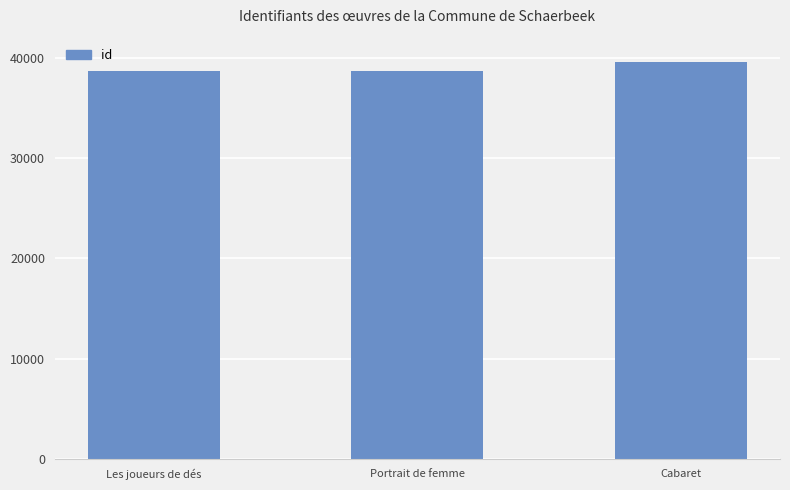

Count the number of categories in the chart.

3